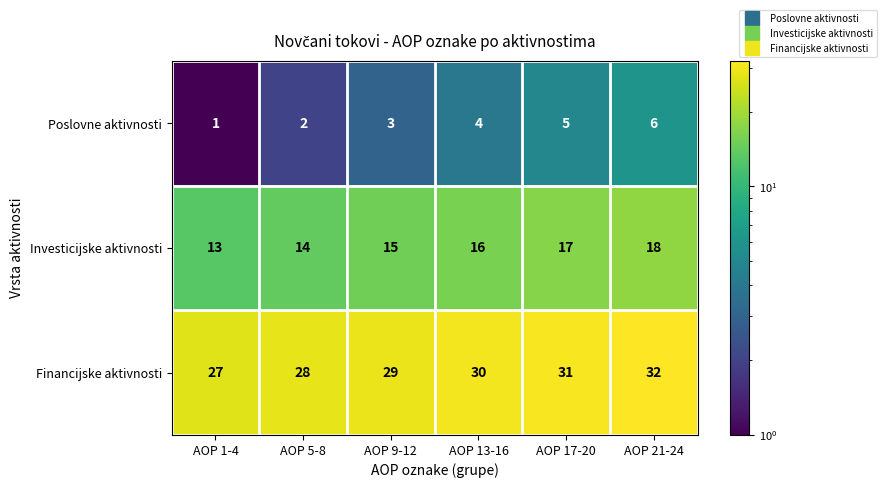

What is the greatest value displayed?

32